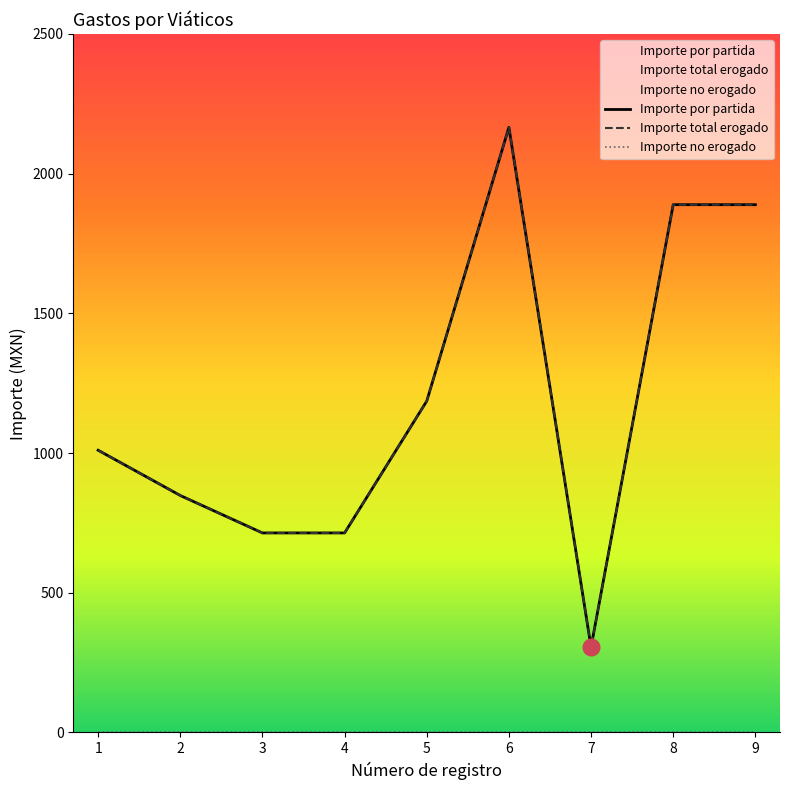

True or false: Importe por partida and Importe total erogado cross at least once.

False